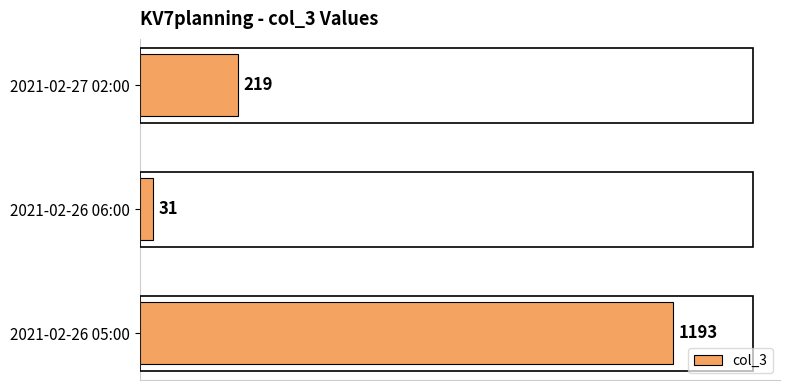

Count the values in the range 31 to 1193.

3